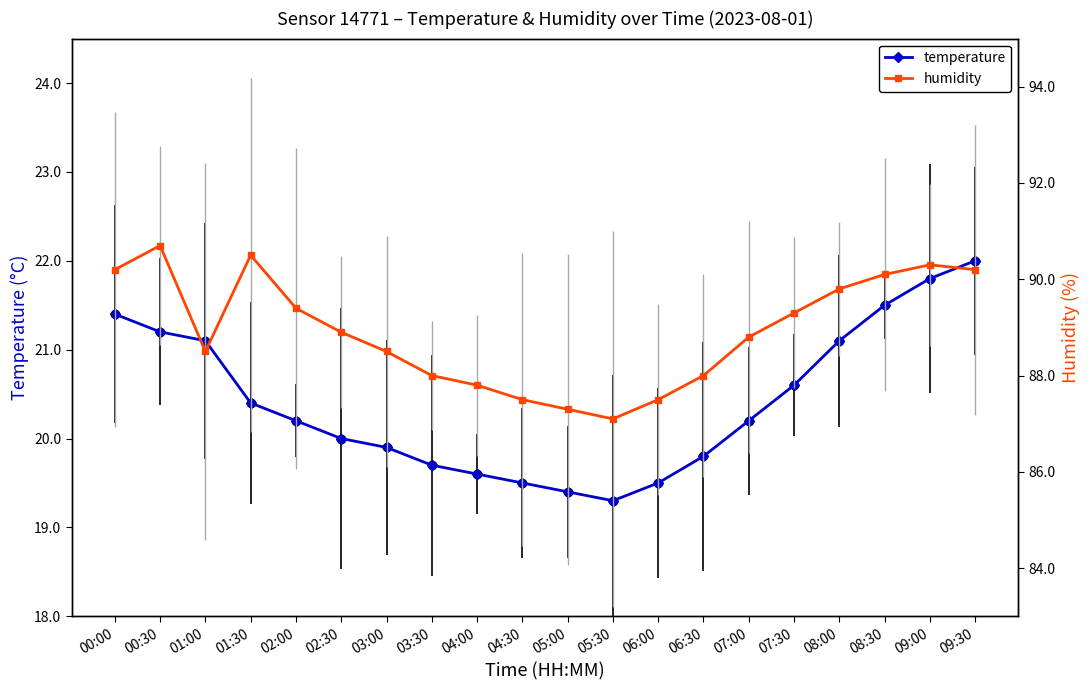

What is the sum of the humidity values at 01:30 and 05:00?

177.8